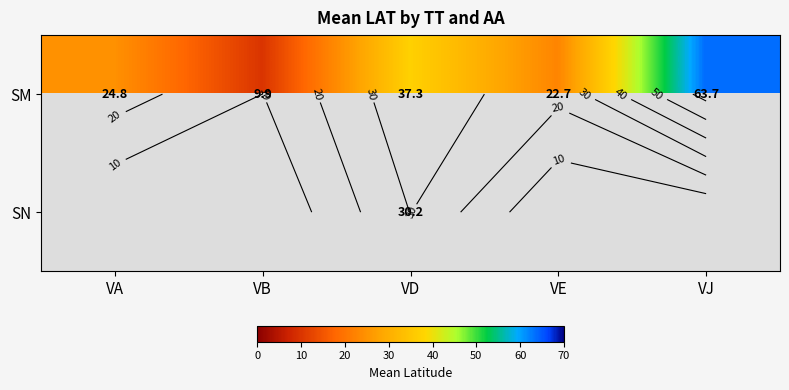

At which label does SN reach its minimum?

VA